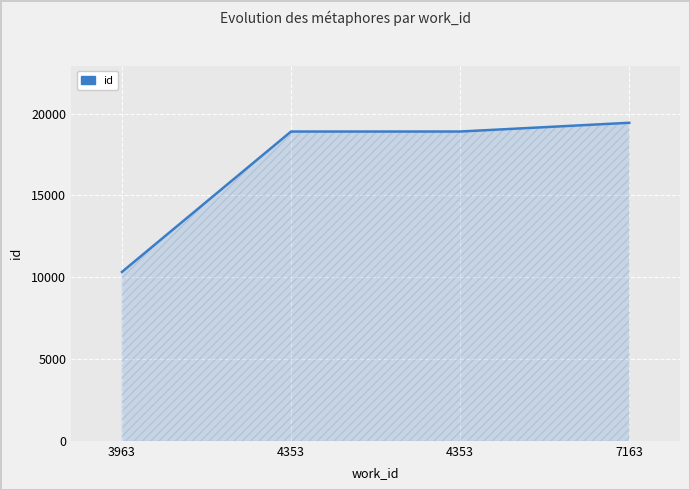

How many lines are shown in the chart?

1